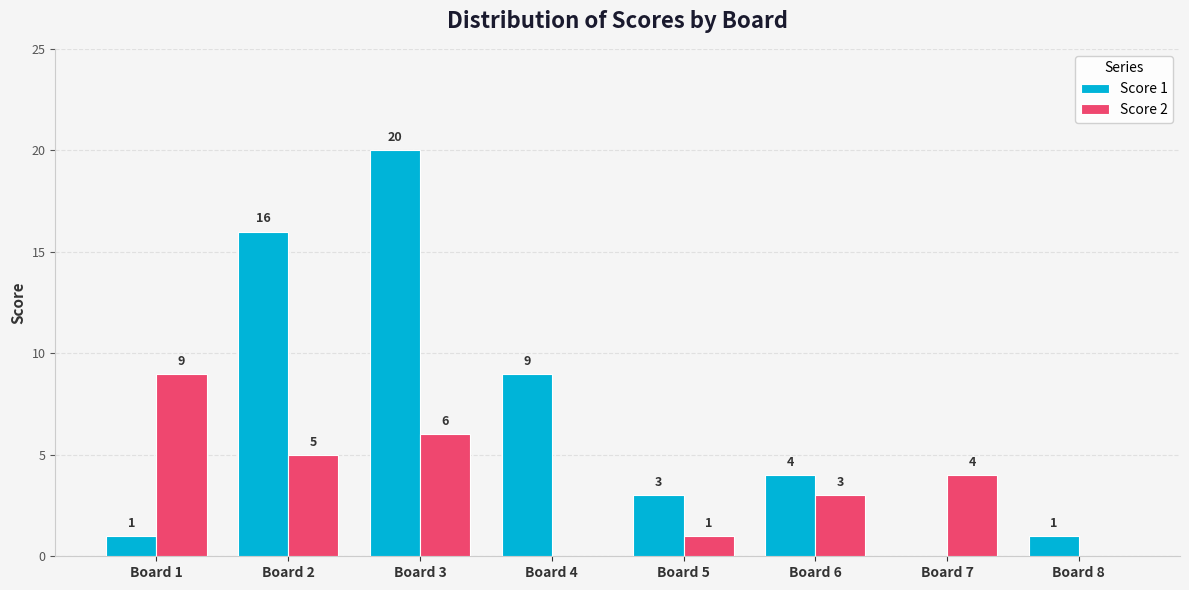

Which category has the highest value across all series?

Board 3